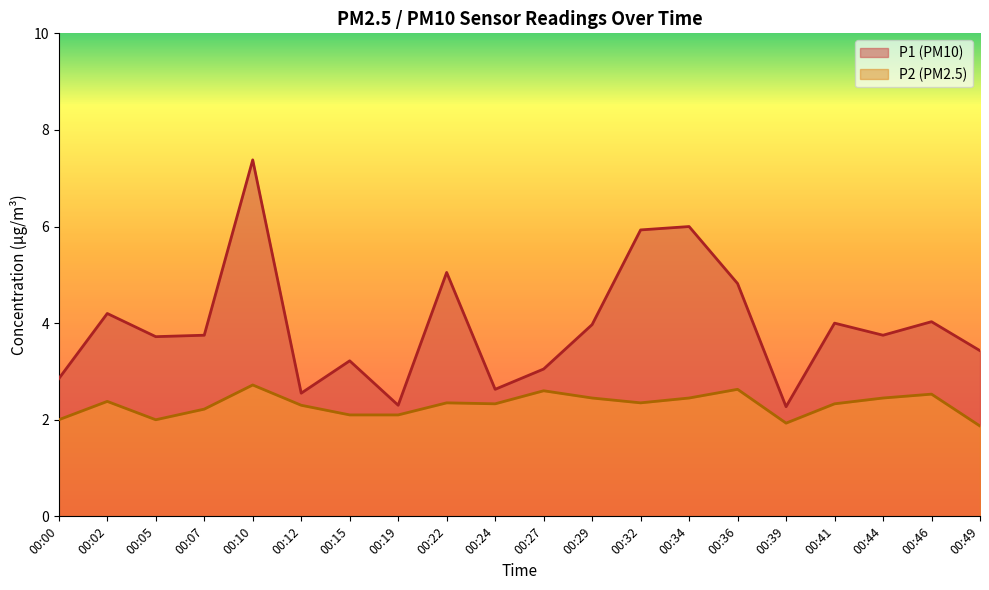

Reading left to right, transcribe all the data shown in this chart.

P1: 00:00=2.9	00:02=4.2	00:05=3.7	00:07=3.8	00:10=7.4	00:12=2.5	00:15=3.2	00:19=2.3	00:22=5.0	00:24=2.6	00:27=3.0	00:29=4.0	00:32=5.9	00:34=6.0	00:36=4.8	00:39=2.3	00:41=4.0	00:44=3.8	00:46=4.0	00:49=3.4
P2: 00:00=2.0	00:02=2.4	00:05=2.0	00:07=2.2	00:10=2.7	00:12=2.3	00:15=2.1	00:19=2.1	00:22=2.4	00:24=2.3	00:27=2.6	00:29=2.5	00:32=2.4	00:34=2.5	00:36=2.6	00:39=1.9	00:41=2.3	00:44=2.5	00:46=2.5	00:49=1.9